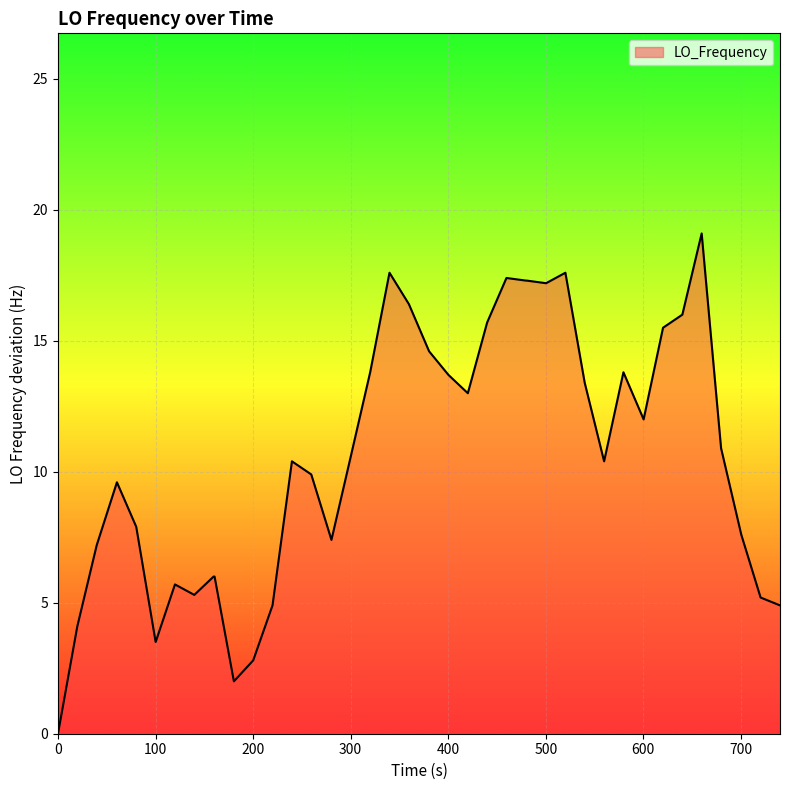

What is the maximum value shown in the chart?

19.1